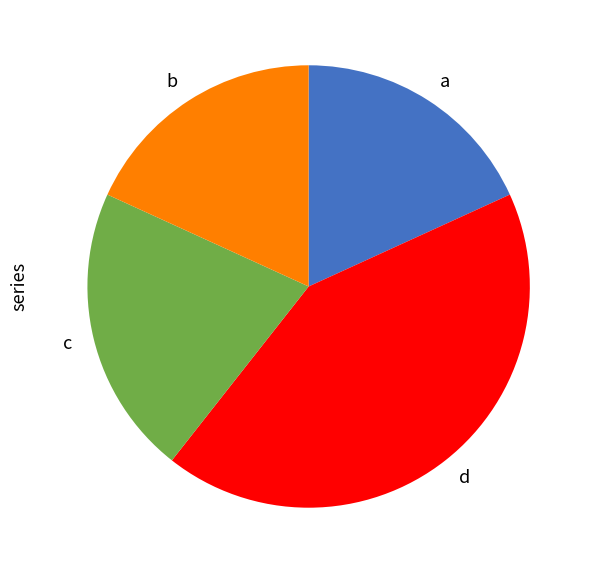

True or false: b accounts for 18% of the total.

True